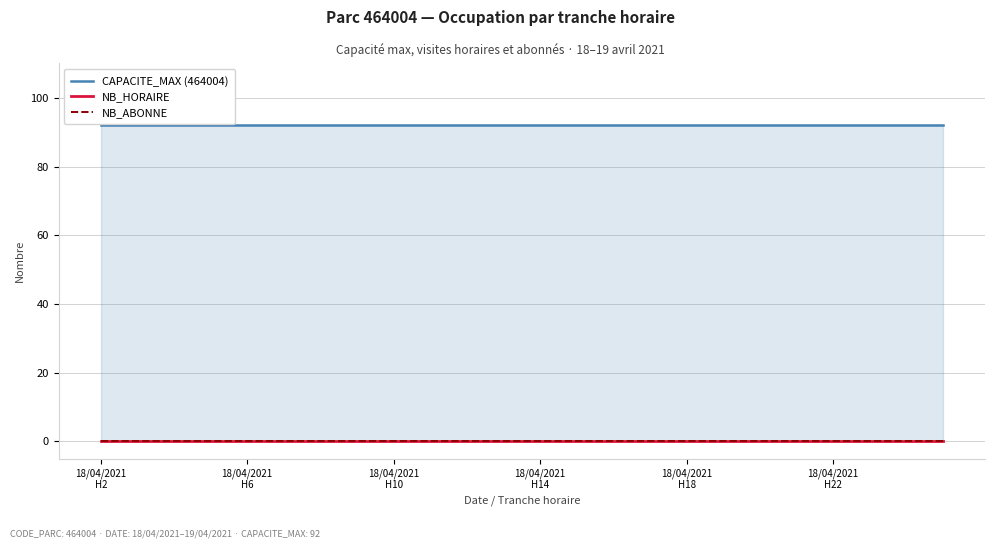

Which series changed the most between 17 and 22?

CAPACITE_MAX (464004)